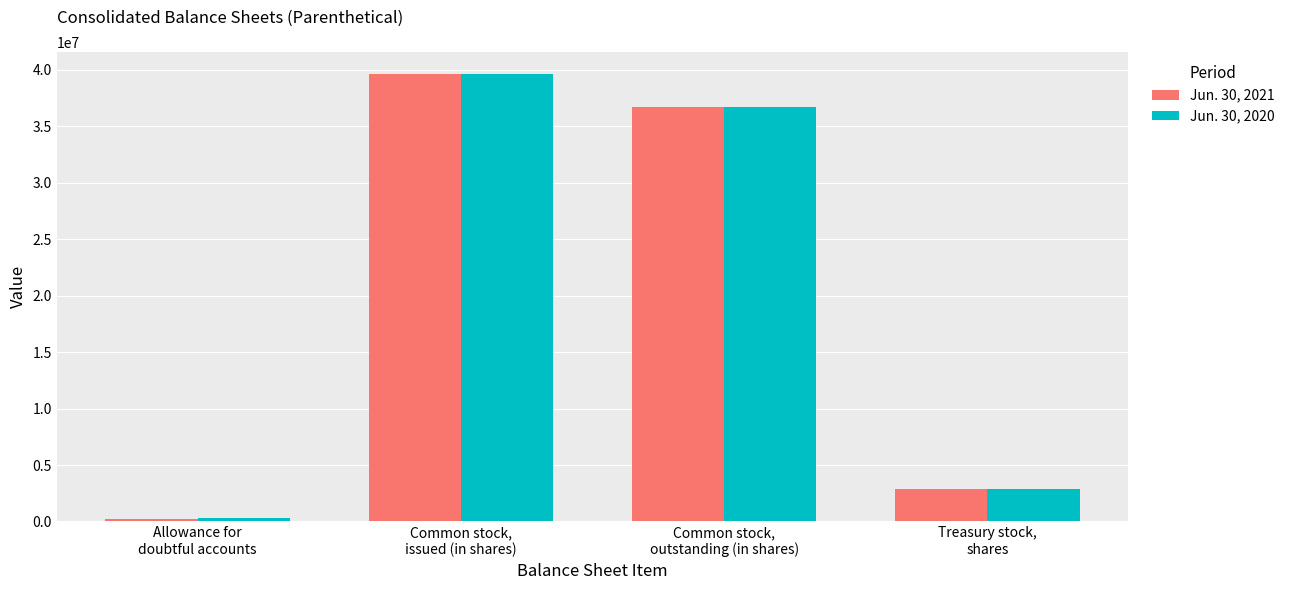

At which label does Jun. 30, 2021 first exceed 36702168?

Common stock,
issued (in shares)